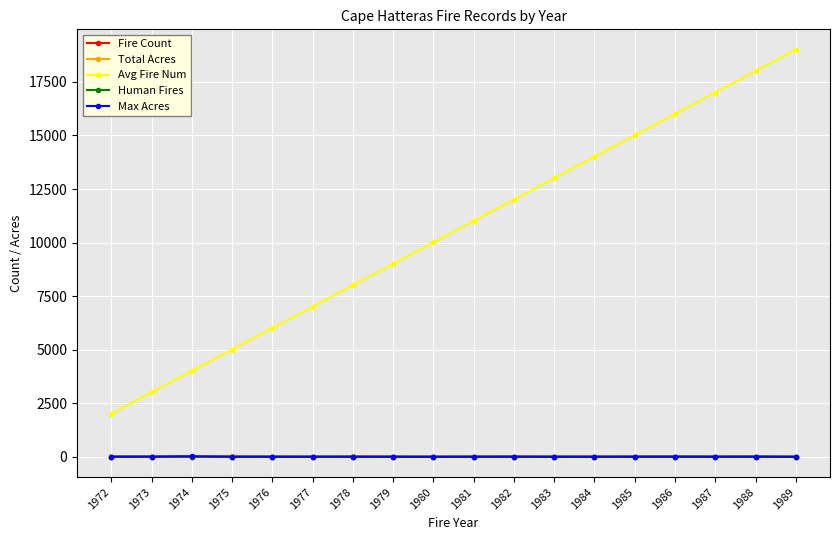

Reading right to left, what are all the values shown in this chart?

Fire Count: 1989=5.0	1988=12.0	1987=8.0	1986=11.0	1985=9.0	1984=7.0	1983=6.0	1982=10.0	1981=8.0	1980=5.0	1979=7.0	1978=9.0	1977=6.0	1976=8.0	1975=11.0	1974=10.0	1973=12.0	1972=7.0
Total Acres: 1989=4.0	1988=10.0	1987=7.0	1986=12.0	1985=8.0	1984=6.1	1983=5.0	1982=7.0	1981=10.0	1980=4.0	1979=9.1	1978=15.0	1977=6.0	1976=8.1	1975=48.2	1974=12.1	1973=5.0	1972=10.2
Avg Fire Num: 1989=19003.5	1988=18004.0	1987=17003.5	1986=16004.0	1985=15003.5	1984=14004.0	1983=13003.5	1982=12004.0	1981=11003.5	1980=10004.0	1979=9003.5	1978=8004.0	1977=7003.5	1976=6004.0	1975=5005.5	1974=4005.5	1973=3006.5	1972=2004.0
Human Fires: 1989=5.0	1988=12.0	1987=8.0	1986=11.0	1985=9.0	1984=7.0	1983=6.0	1982=10.0	1981=8.0	1980=5.0	1979=7.0	1978=9.0	1977=6.0	1976=8.0	1975=11.0	1974=10.0	1973=12.0	1972=7.0
Max Acres: 1989=1.0	1988=3.0	1987=2.0	1986=4.0	1985=3.0	1984=2.0	1983=1.0	1982=3.0	1981=2.0	1980=1.0	1979=1.0	1978=3.0	1977=2.0	1976=2.0	1975=3.0	1974=23.0	1973=4.0	1972=4.0